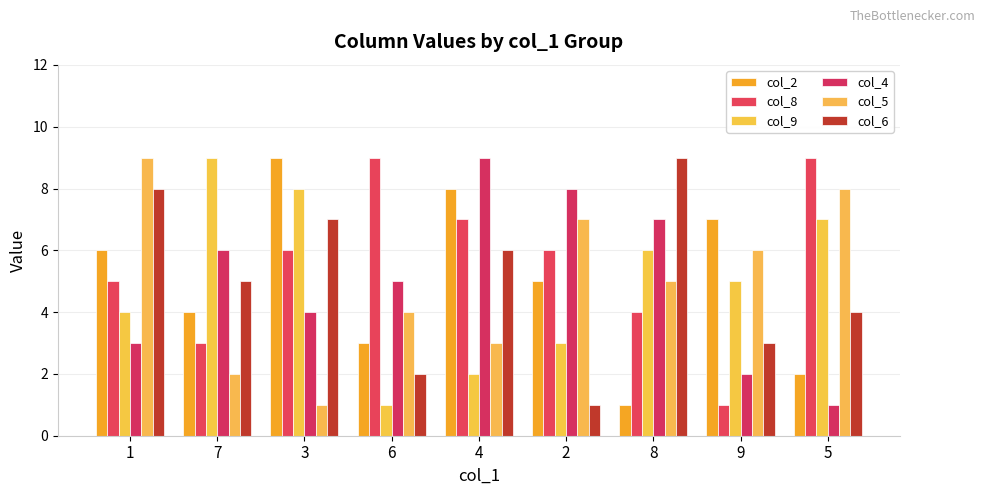

Reading left to right, extract all data points from this chart.

col_2: 6	4	9	3	8	5	1	7	2
col_8: 5	3	6	9	7	6	4	1	9
col_9: 4	9	8	1	2	3	6	5	7
col_4: 3	6	4	5	9	8	7	2	1
col_5: 9	2	1	4	3	7	5	6	8
col_6: 8	5	7	2	6	1	9	3	4